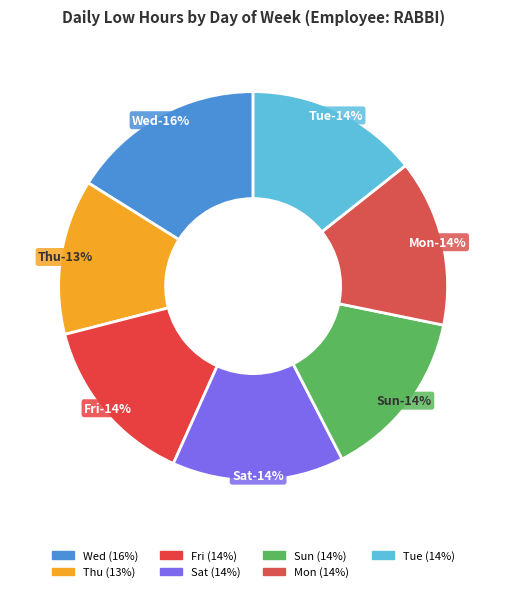

To the nearest percent, what percentage of the pie is Mon?

14%